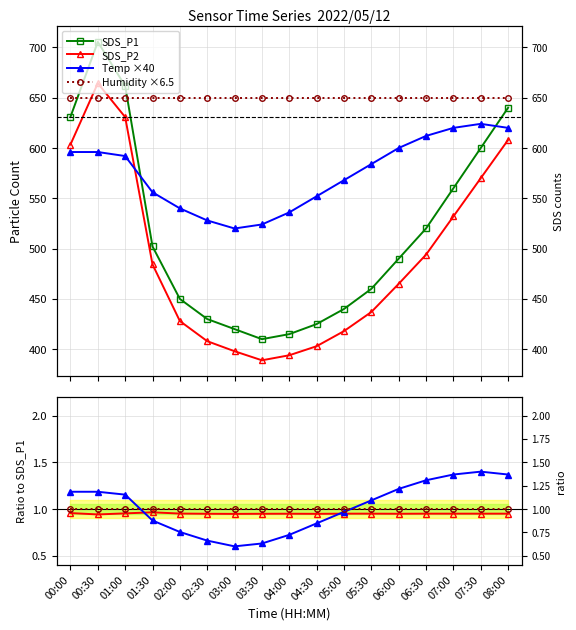

What is the total value across all series at 02:30?

1366.0